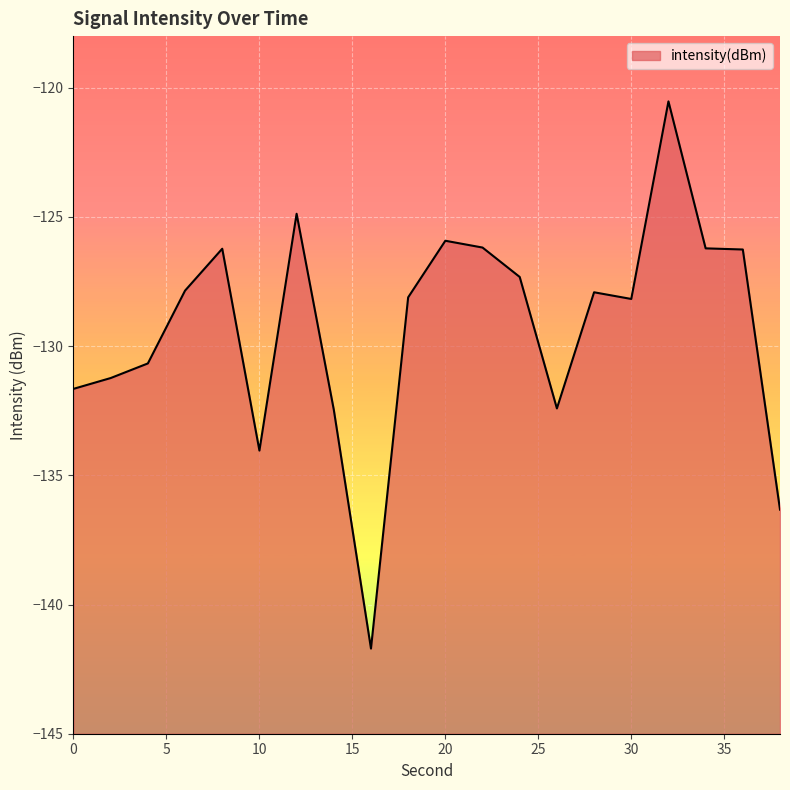

How many interior local peaks (higher than both neighbors) does the data have?

5